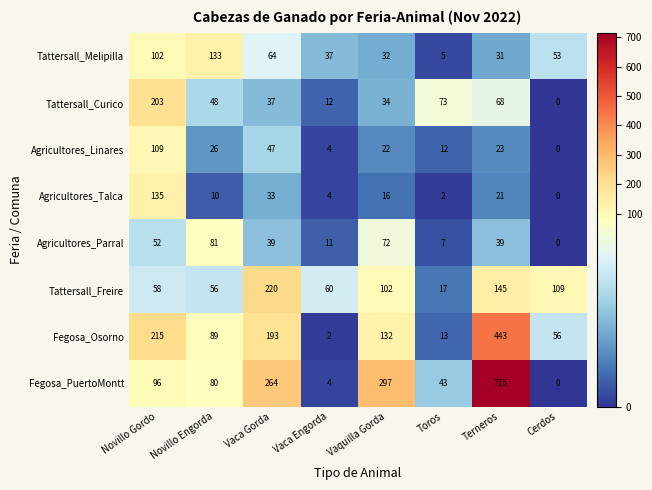

What is the sum of the Tattersall_Melipilla values at Toros and Cerdos?

58